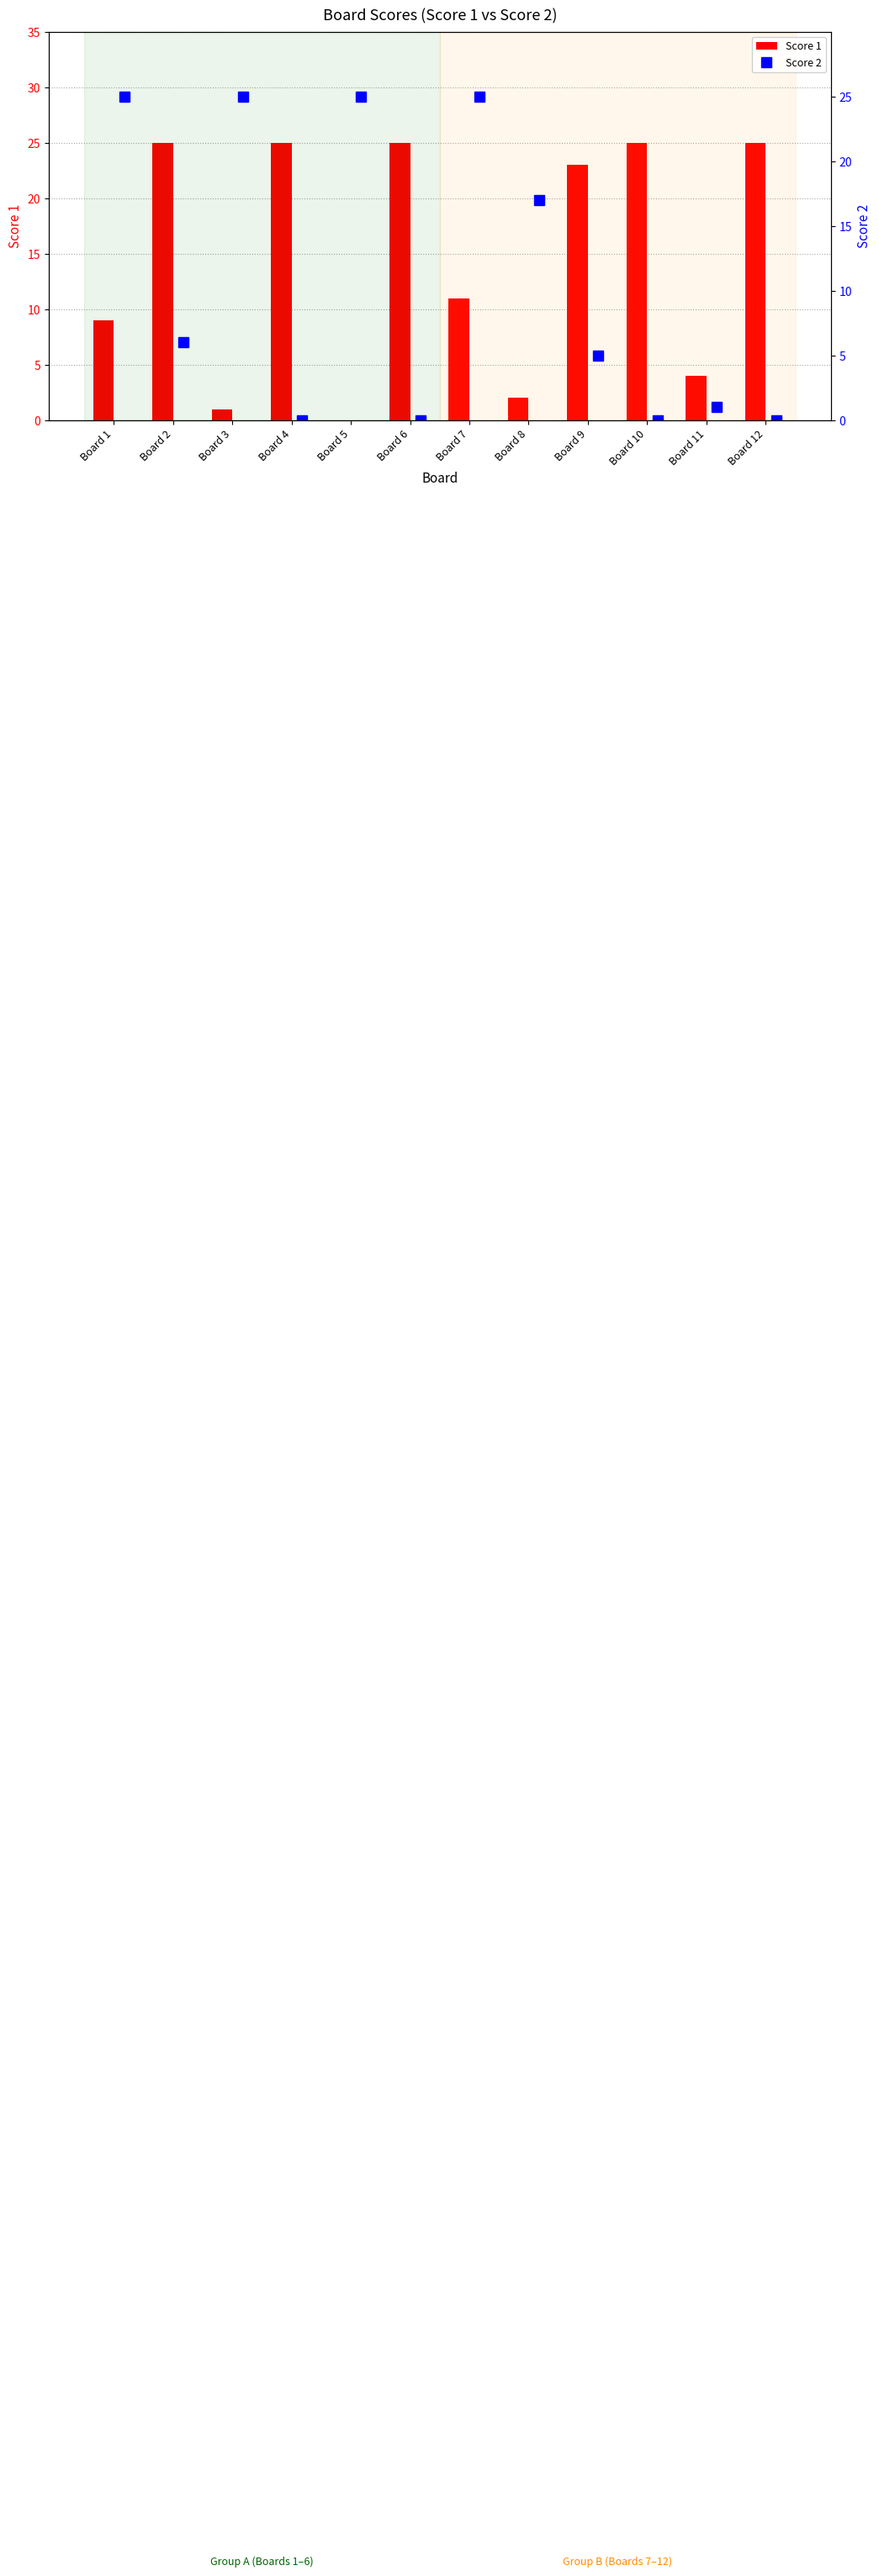

The value of Score 1 at Board 4 is 5. True or false?

False